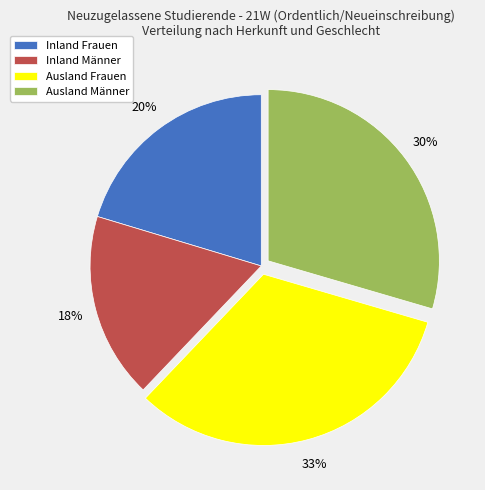

To the nearest percent, what percentage of the pie is Ausland Frauen?

33%